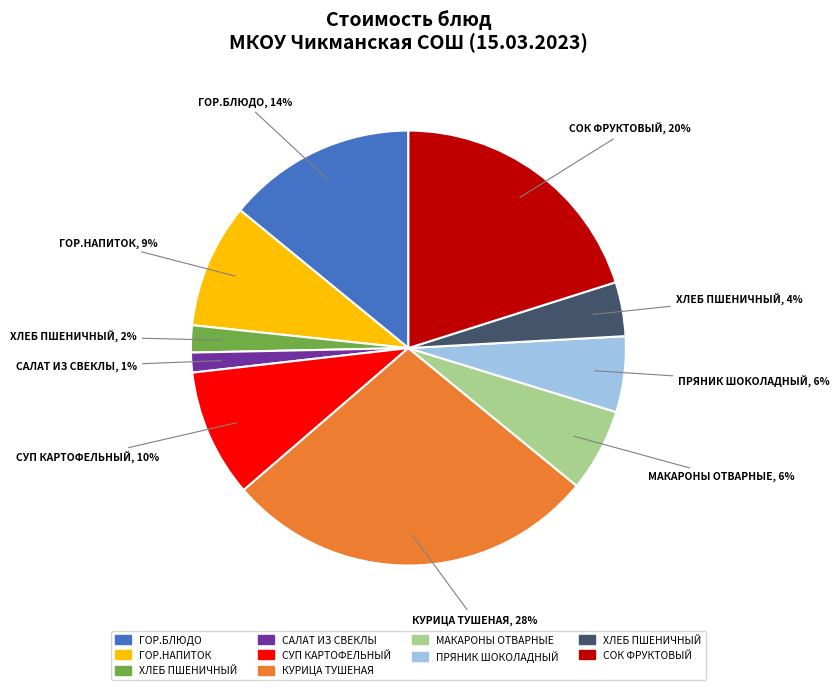

To the nearest percent, what is the average slice percentage?

10%